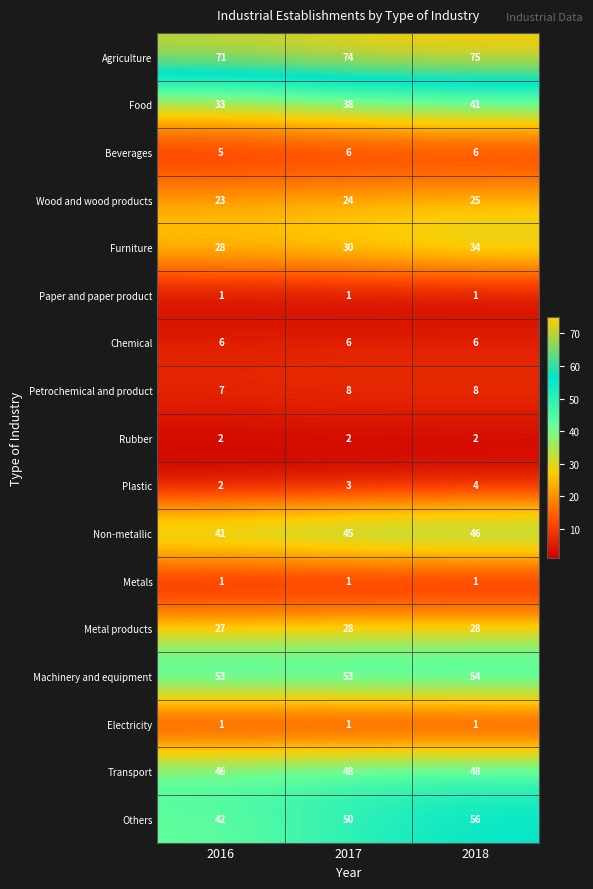

Which category has the lowest value in the Plastic series?

2016